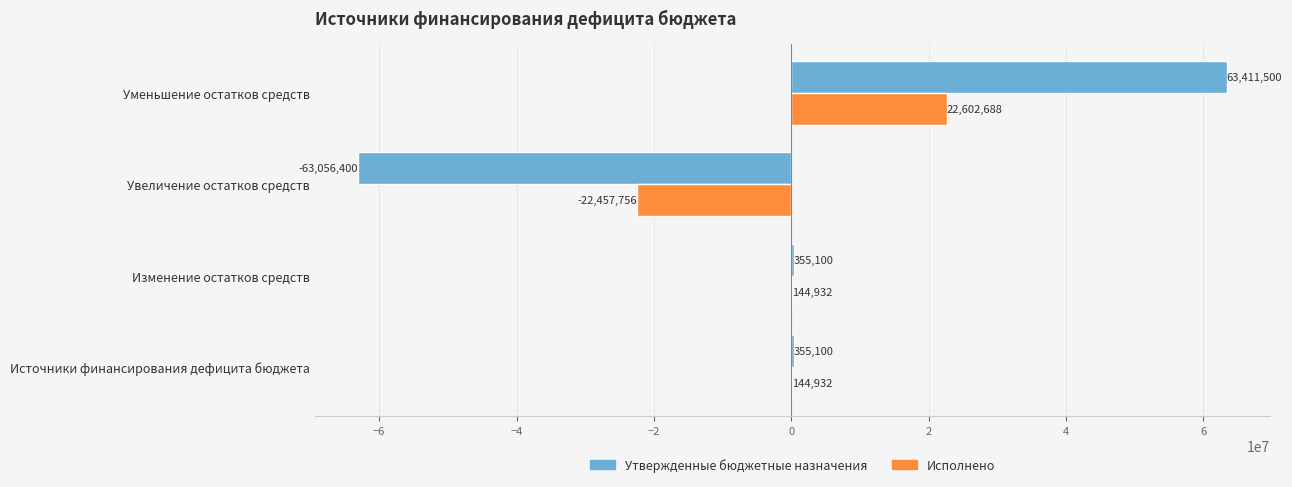

Which category has the highest value in the Утвержденные бюджетные назначения series?

Уменьшение остатков средств